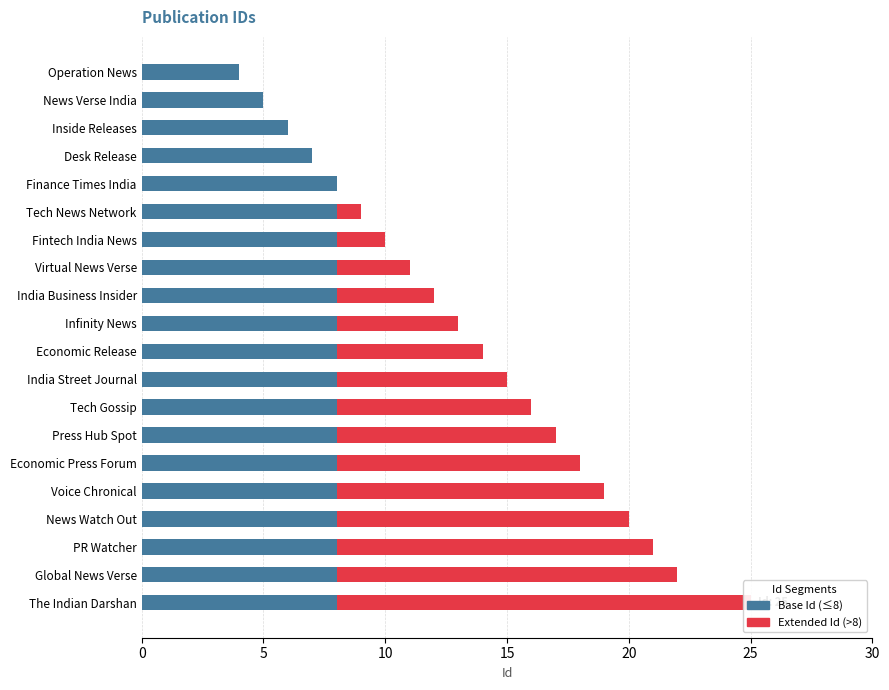

True or false: Extended Id (>8) has a value of -8 at Inside Releases.

False